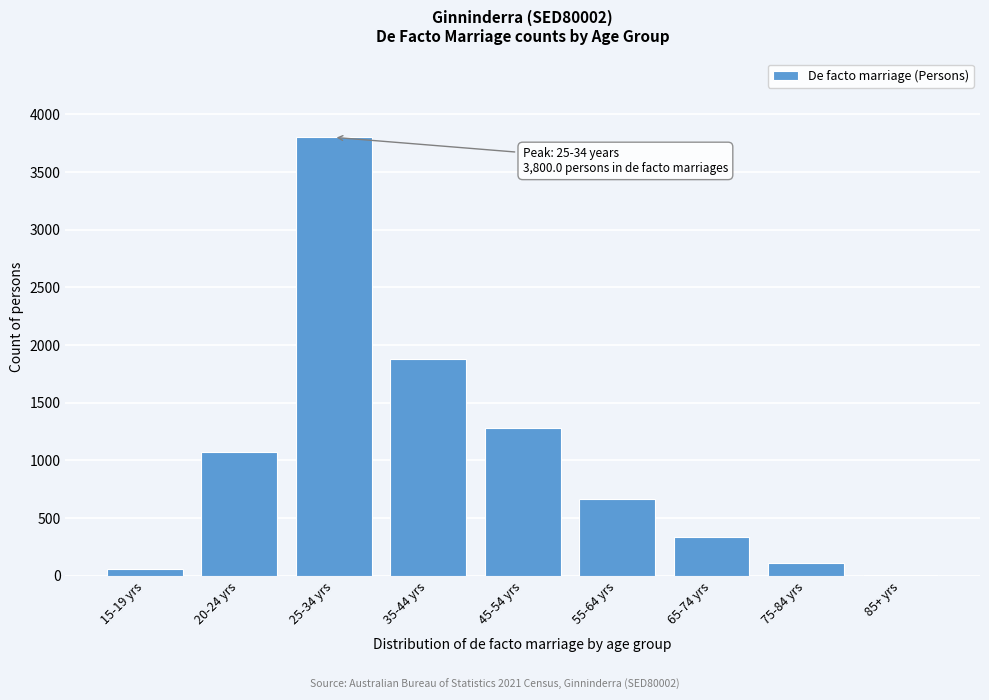

Reading left to right, extract all data points from this chart.

15-19 yrs=62	20-24 yrs=1071	25-34 yrs=3800	35-44 yrs=1878	45-54 yrs=1280	55-64 yrs=663	65-74 yrs=337	75-84 yrs=114	85+ yrs=3